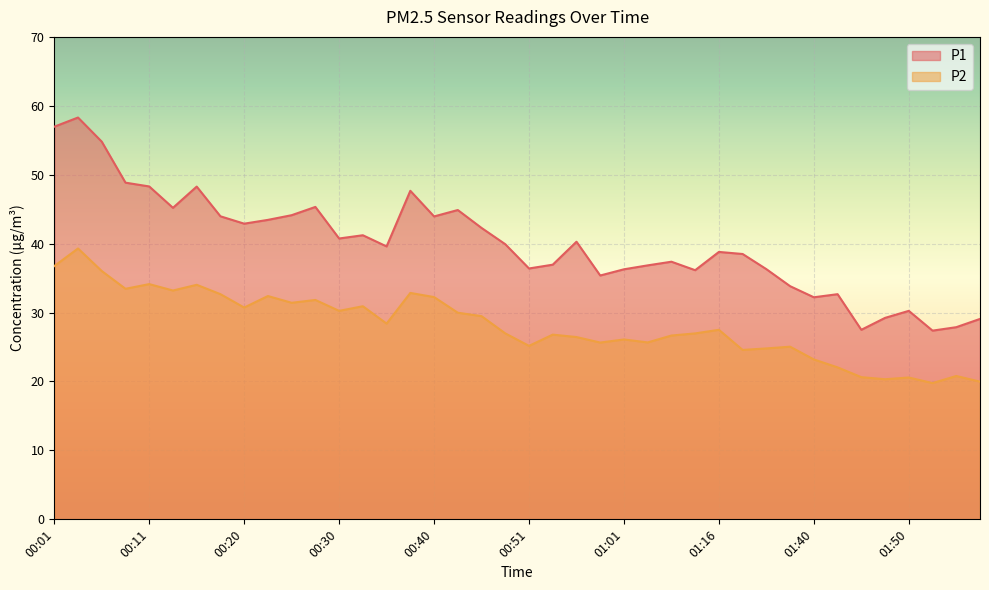

True or false: P2 and P1 cross at least once.

False